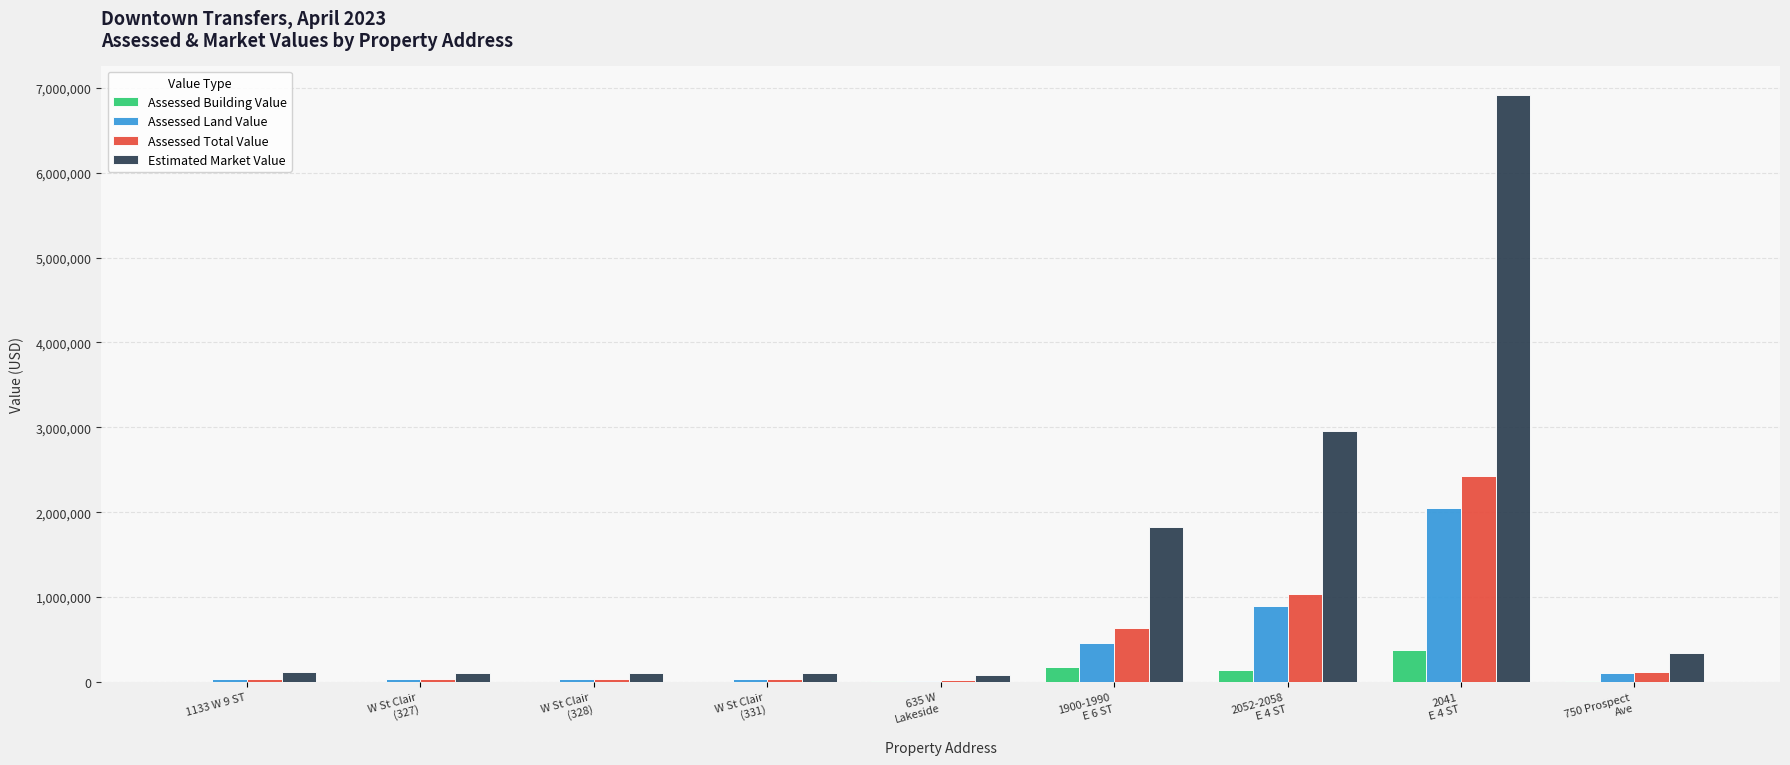

What is the maximum value shown in the chart?

6915300